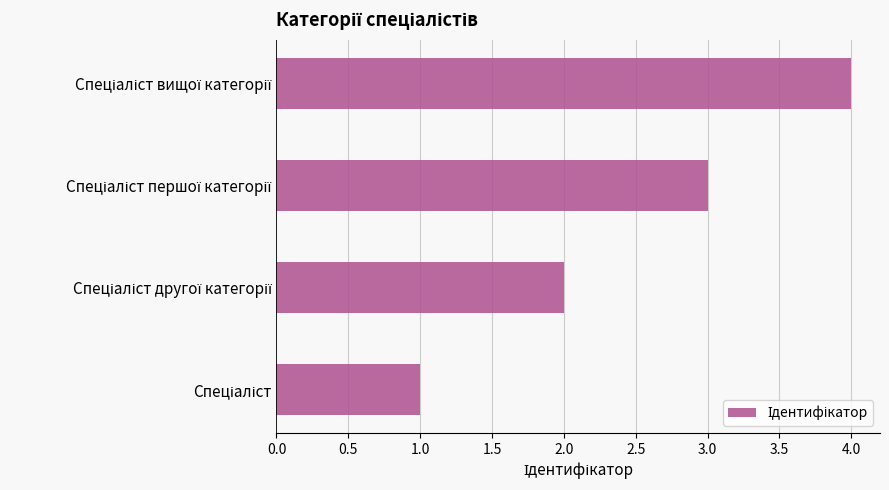

What is the difference between the maximum and second lowest values?

2